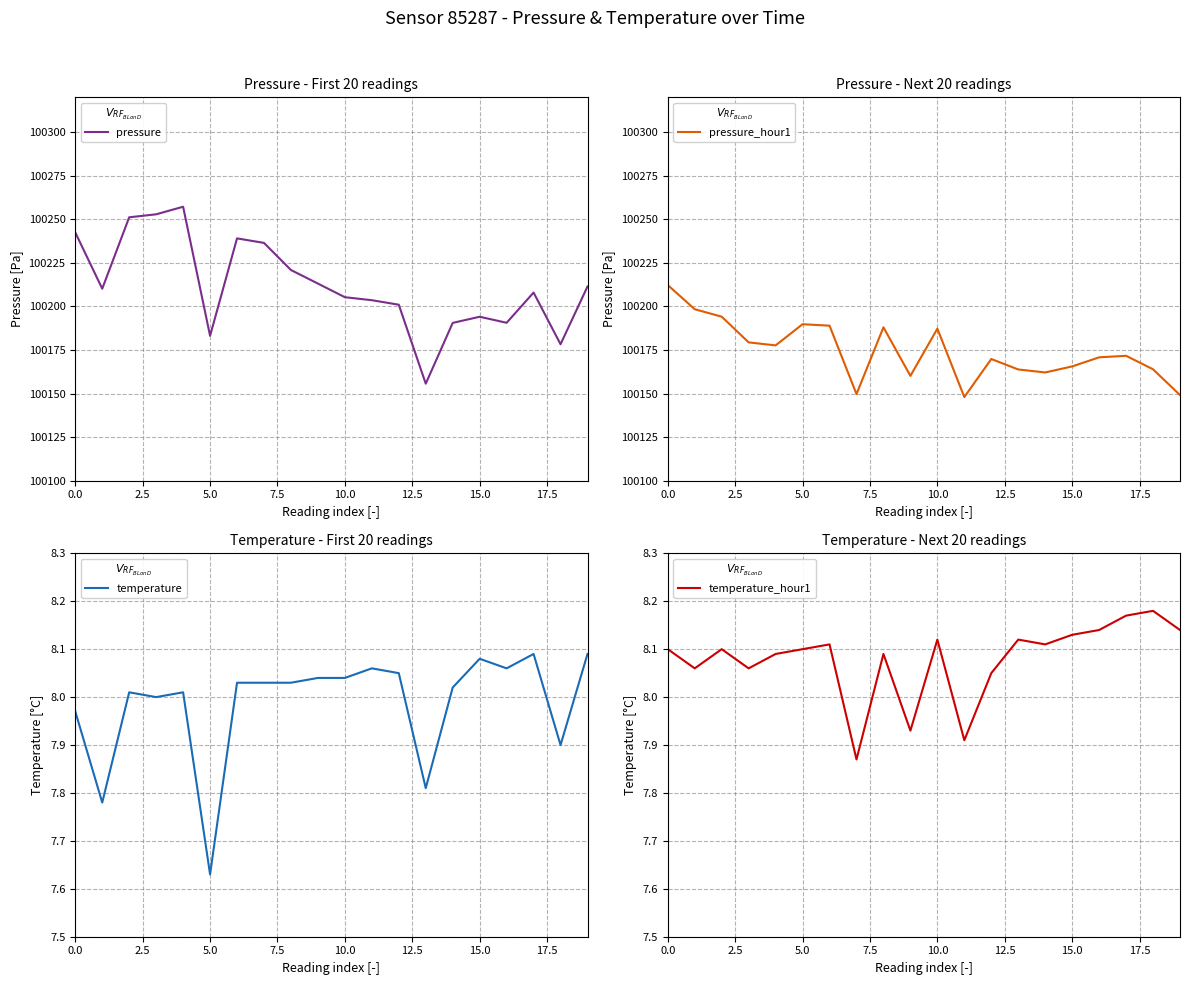

Reading left to right, transcribe all the data shown in this chart.

pressure: 100242.5	100210.2	100251.2	100252.9	100257.2	100183.2	100239.1	100236.5	100220.9	100213.1	100205.3	100203.6	100201.0	100155.7	100190.6	100194.1	100190.6	100208.0	100178.3	100211.4
pressure_hour1: 100212.3	100198.4	100194.1	100179.4	100177.7	100189.8	100189.0	100149.7	100188.0	100160.2	100187.2	100148.0	100169.8	100163.8	100162.1	100165.6	100170.8	100171.7	100163.9	100149.2
temperature: 8.0	7.8	8.0	8.0	8.0	7.6	8.0	8.0	8.0	8.0	8.0	8.1	8.1	7.8	8.0	8.1	8.1	8.1	7.9	8.1
temperature_hour1: 8.1	8.1	8.1	8.1	8.1	8.1	8.1	7.9	8.1	7.9	8.1	7.9	8.1	8.1	8.1	8.1	8.1	8.2	8.2	8.1